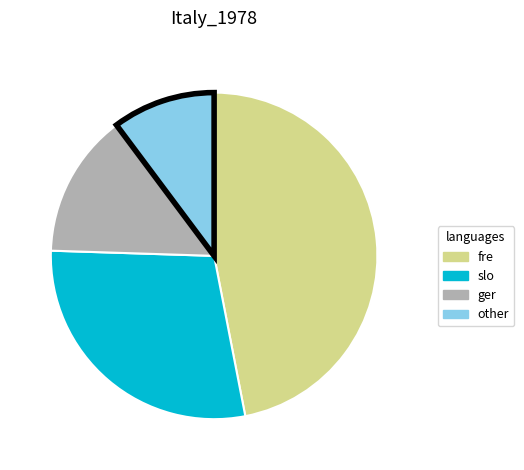

Rank the categories by value from highest to lowest.

fre, slo, ger, other